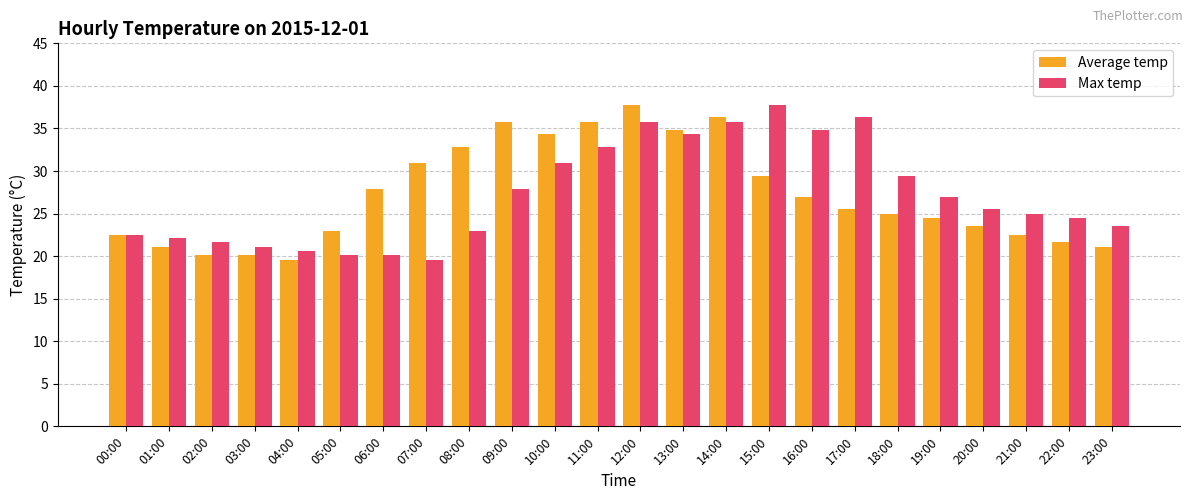

Reading left to right, what are all the values shown in this chart?

Average temp: 00:00=22.5	01:00=21.1	02:00=20.1	03:00=20.1	04:00=19.6	05:00=23.0	06:00=27.9	07:00=30.9	08:00=32.8	09:00=35.8	10:00=34.3	11:00=35.8	12:00=37.7	13:00=34.8	14:00=36.3	15:00=29.4	16:00=27.0	17:00=25.5	18:00=25.0	19:00=24.5	20:00=23.5	21:00=22.5	22:00=21.6	23:00=21.1
Max temp: 00:00=22.5	01:00=22.1	02:00=21.6	03:00=21.1	04:00=20.6	05:00=20.1	06:00=20.1	07:00=19.6	08:00=23.0	09:00=27.9	10:00=30.9	11:00=32.8	12:00=35.8	13:00=34.3	14:00=35.8	15:00=37.7	16:00=34.8	17:00=36.3	18:00=29.4	19:00=27.0	20:00=25.5	21:00=25.0	22:00=24.5	23:00=23.5